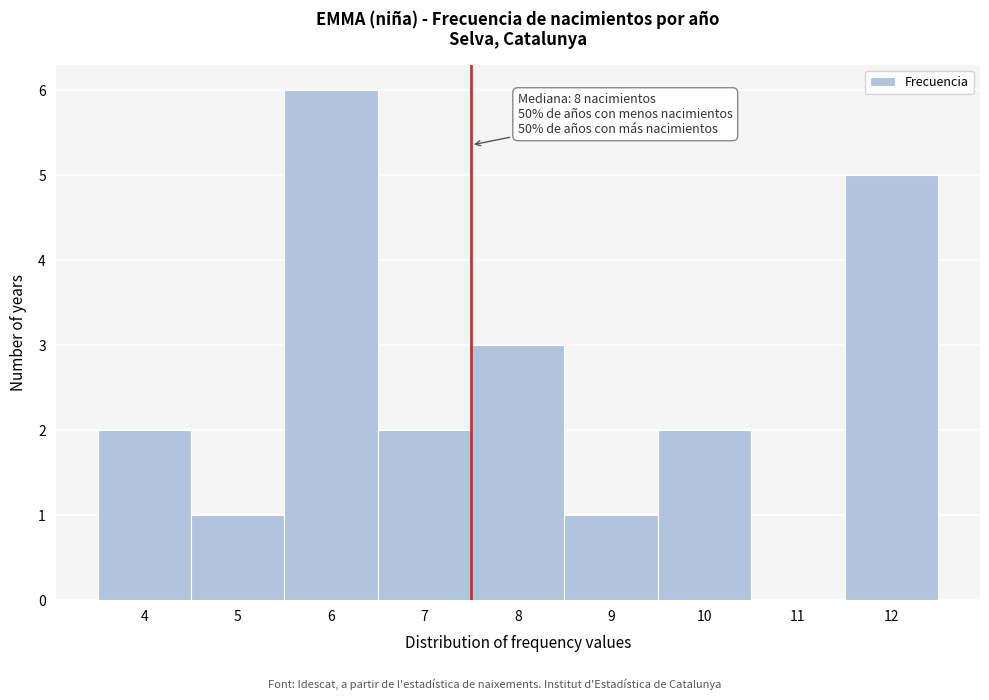

Which range on the x-axis has the tallest bar?

5.5 to 6.5